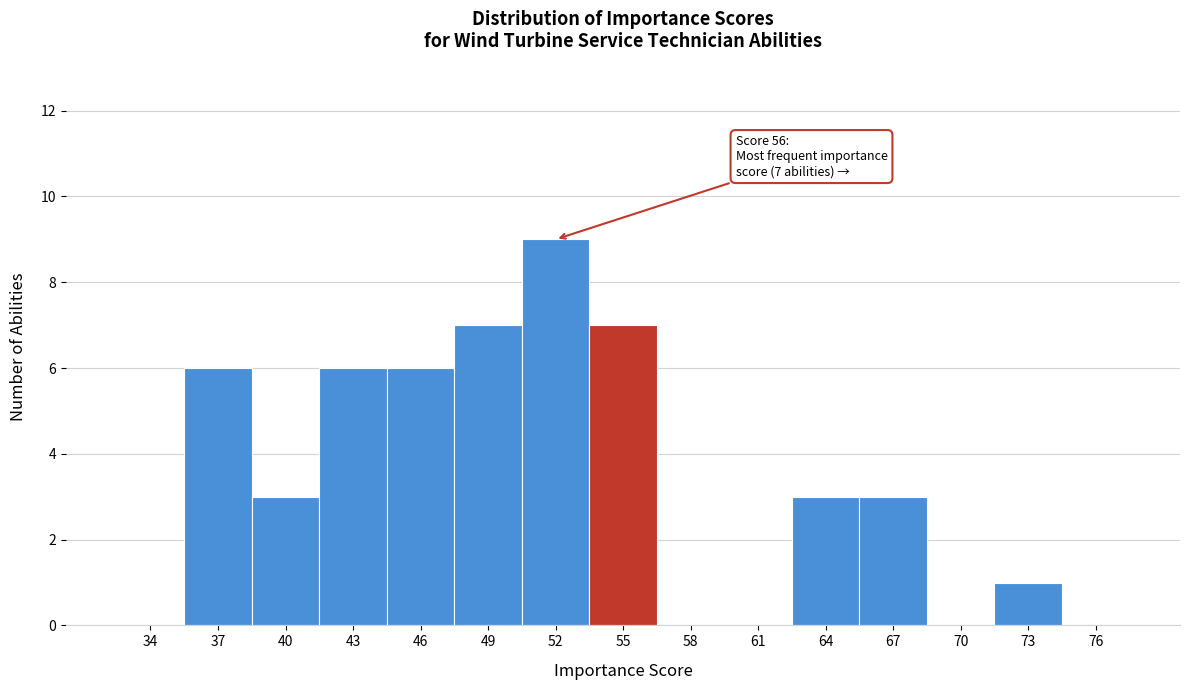

Reading left to right, extract all data points from this chart.

34=0	37=6	40=3	43=6	46=6	49=7	52=9	55=7	58=0	61=0	64=3	67=3	70=0	73=1	76=0